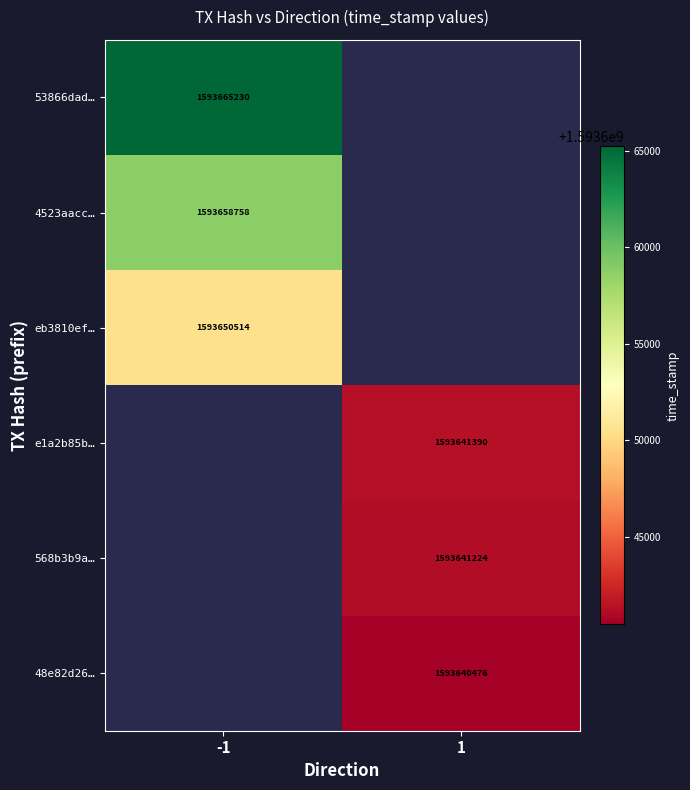

What is the spread (max minus min) of values at -1?

14716.0